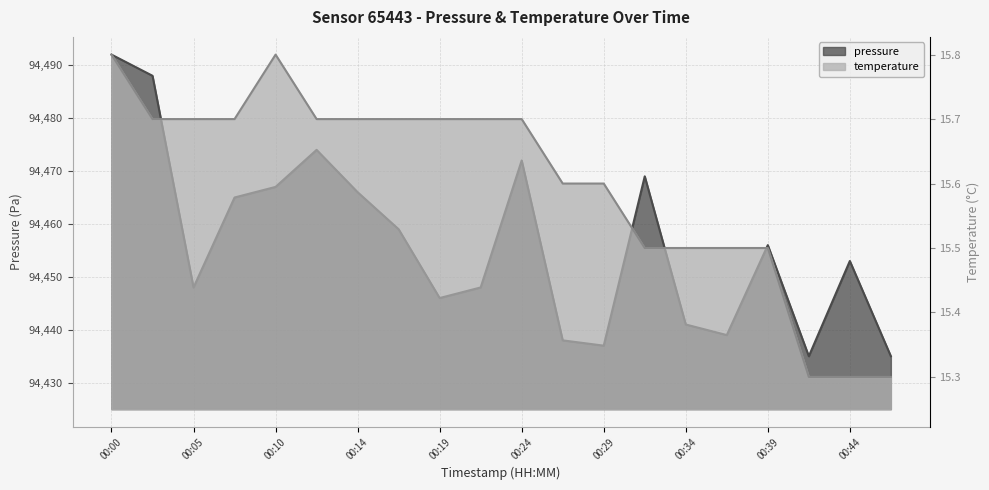

The pressure series shows 94472.0 at 00:24. True or false?

True